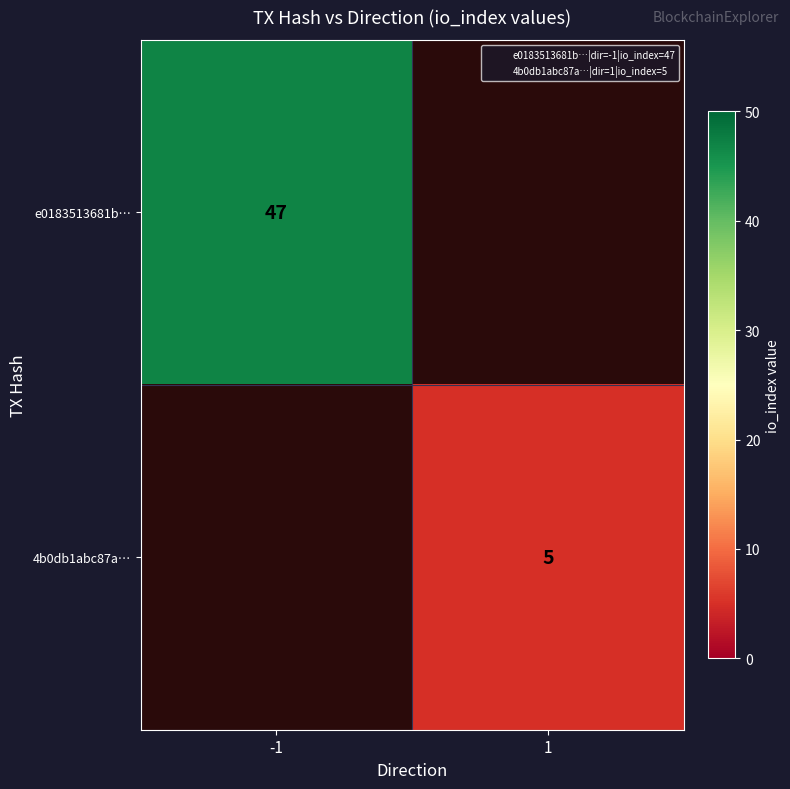

List the labels in order of e0183513681b… value, largest first.

-1, 1